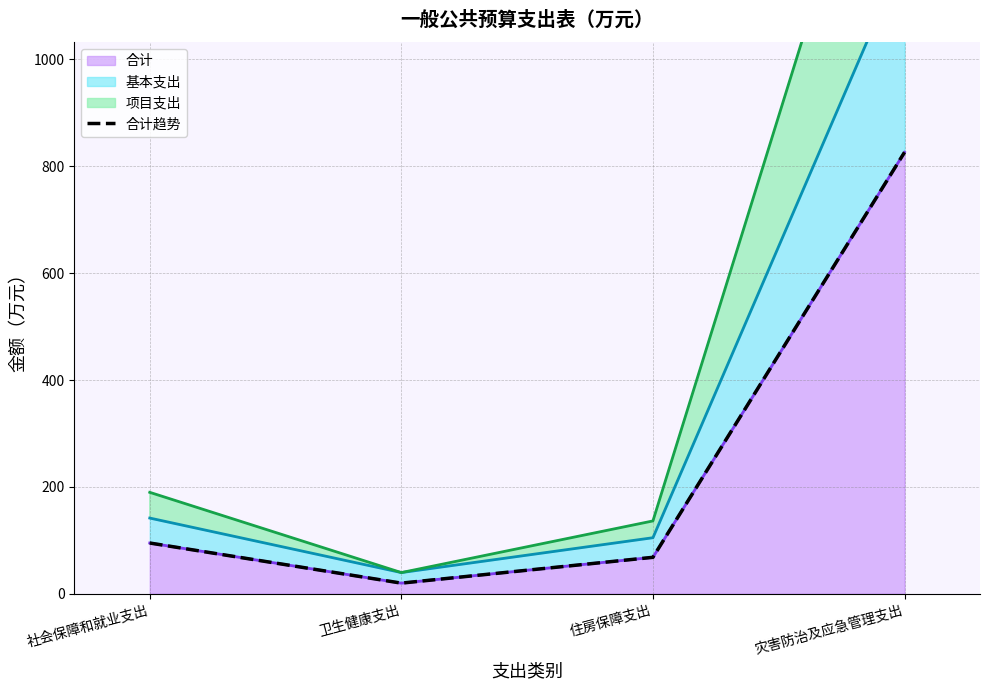

Where is the first local minimum?

卫生健康支出